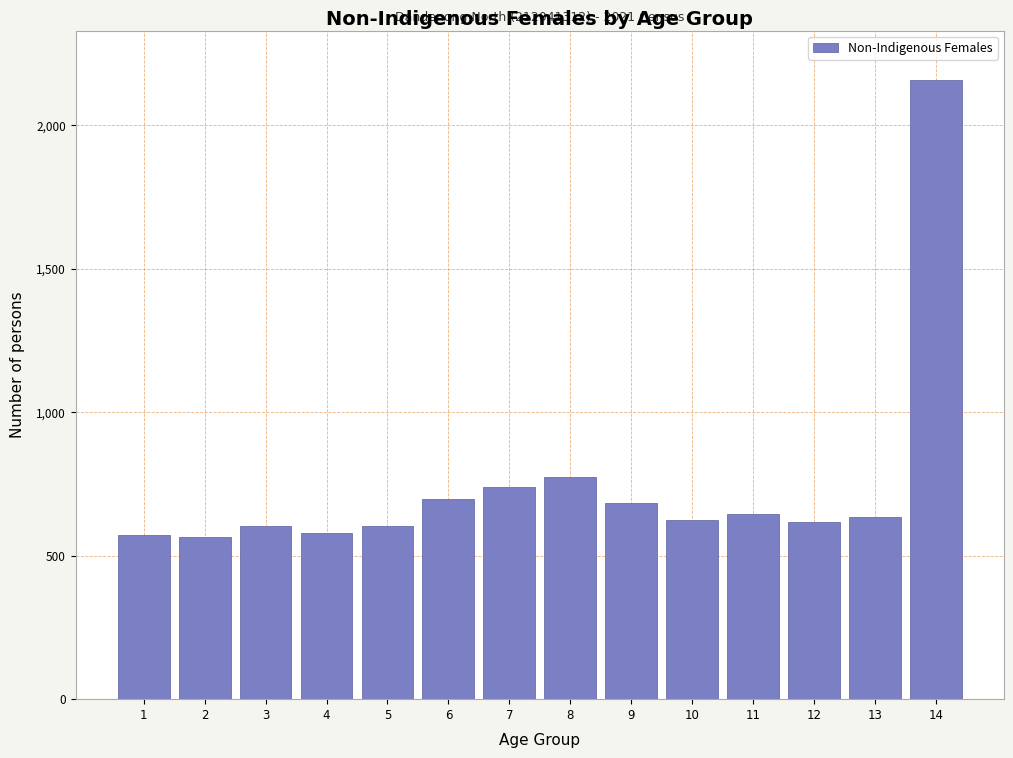

What is the greatest value displayed?

2158